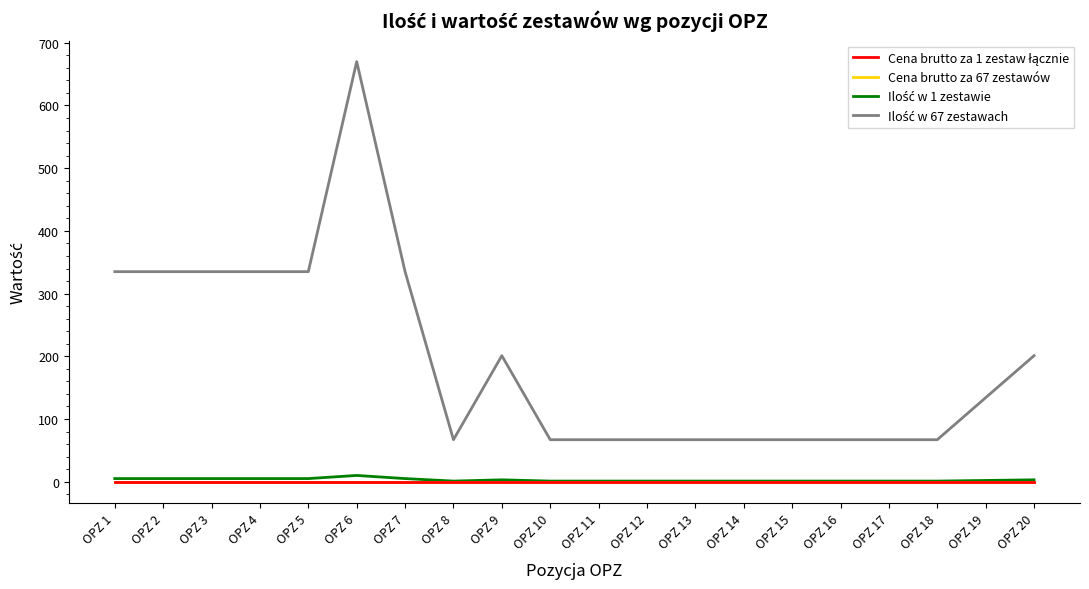

Does the chart have visible grid lines?

No